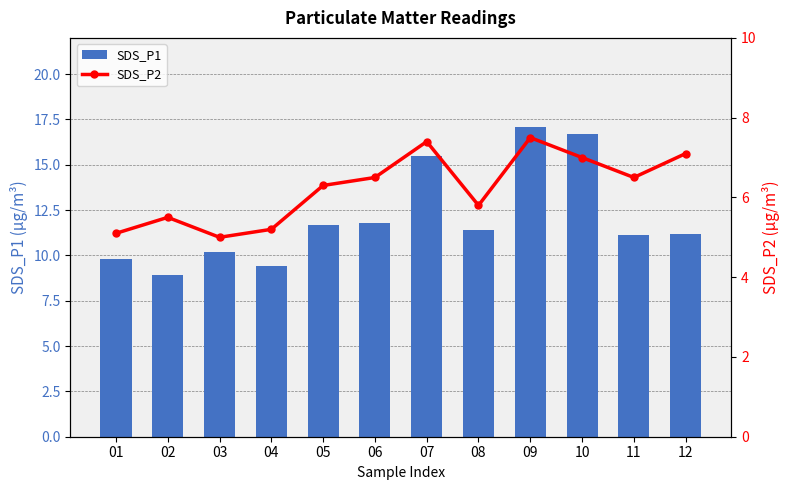

Rank the series at 10 from lowest to highest value.

SDS_P2, SDS_P1